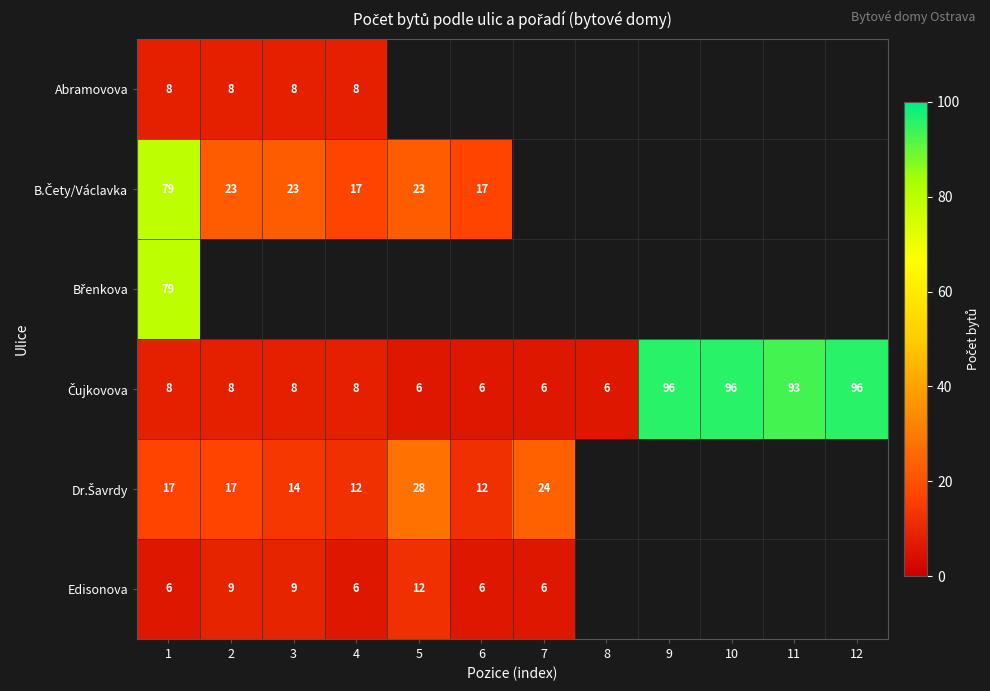

The Dr.Šavrdy series shows 8.5 at 5. True or false?

False